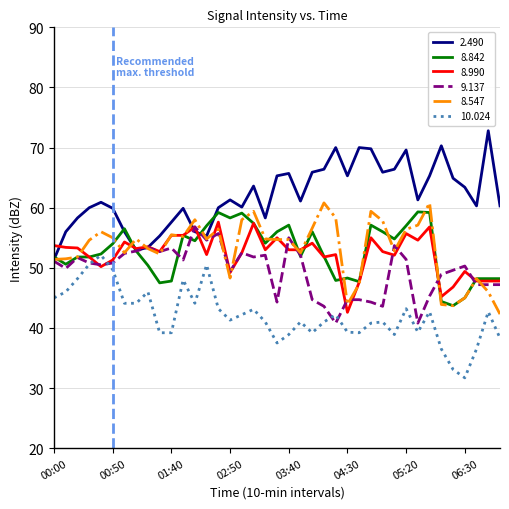

What is the greatest value displayed?

72.8